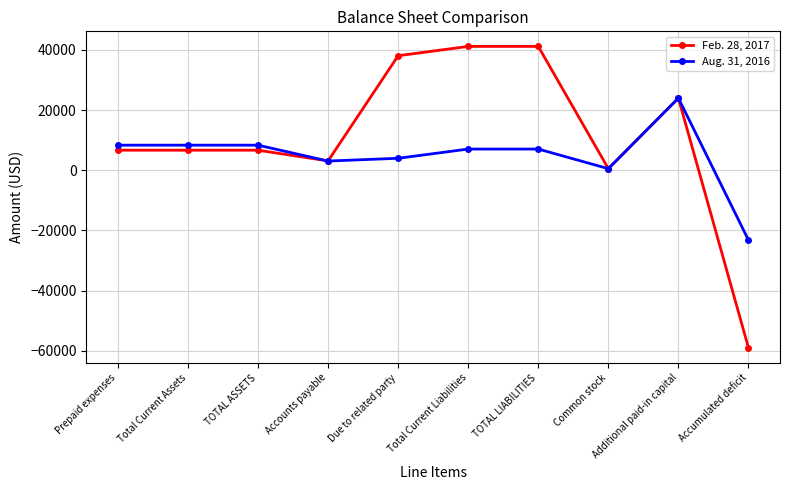

What is the label of the 5th point from the left?

Due to related party